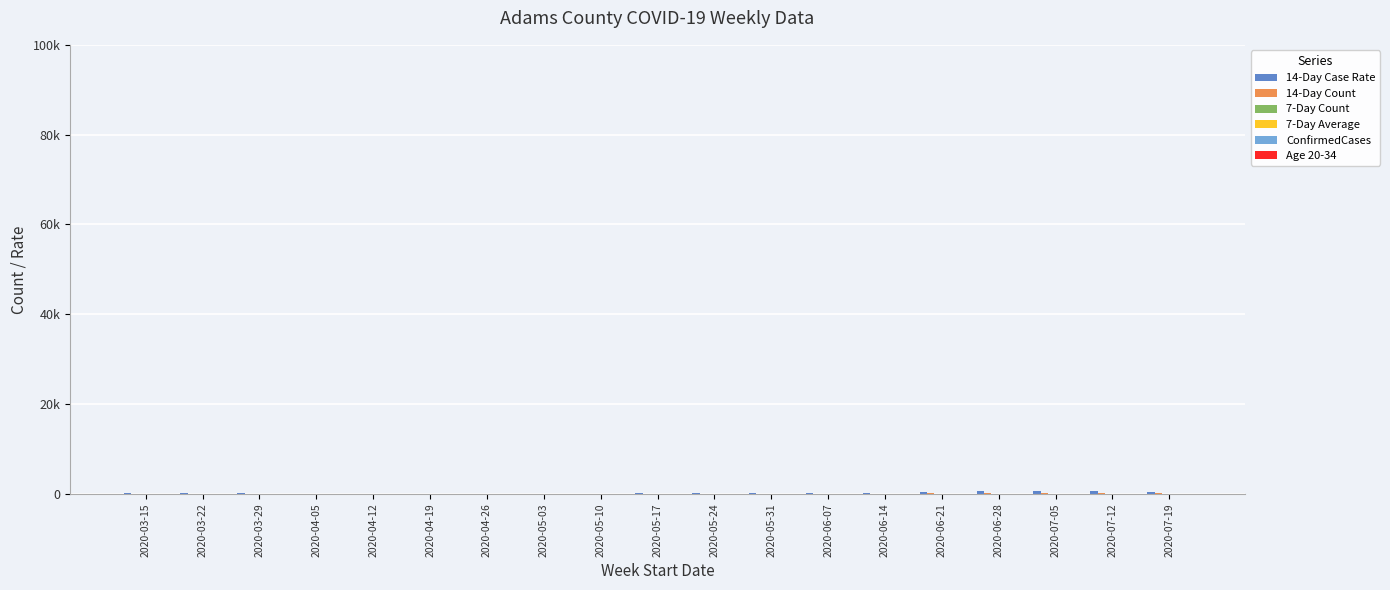

Are the bars grouped side by side (vs. stacked)?

Yes